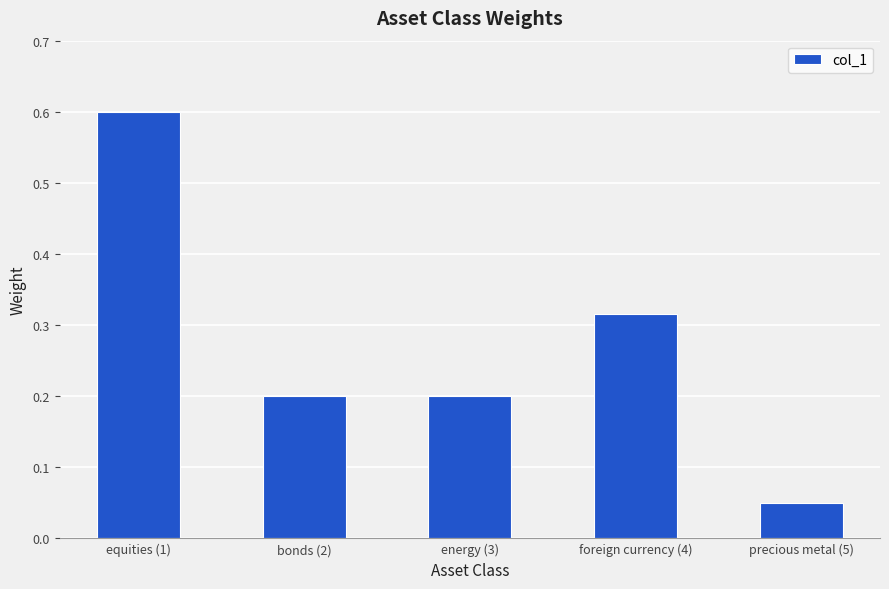

Does the chart contain stacked bars?

No